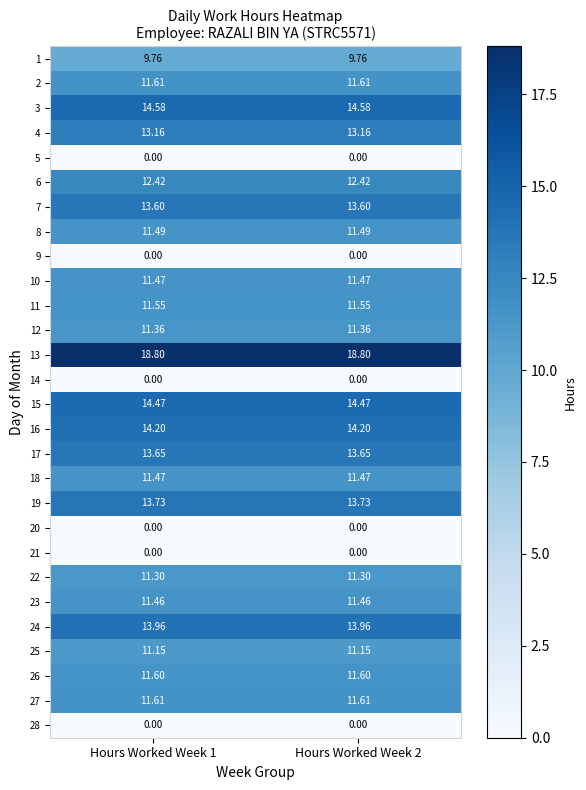

How many categories are shown in the chart?

2